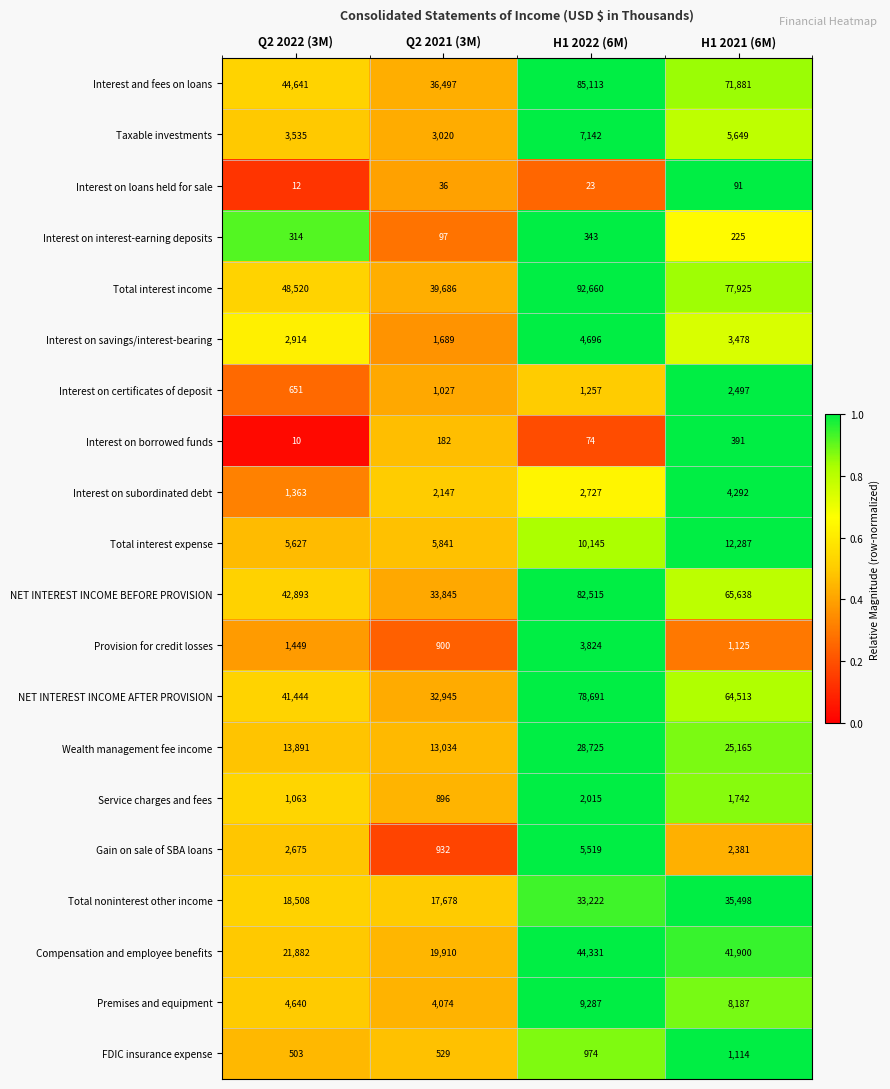

At Q2 2022 (3M), list the series in order from smallest to largest.

Interest on borrowed funds, Interest on loans held for sale, Interest on interest-earning deposits, FDIC insurance expense, Interest on certificates of deposit, Service charges and fees, Interest on subordinated debt, Provision for credit losses, Gain on sale of SBA loans, Interest on savings/interest-bearing, Taxable investments, Premises and equipment, Total interest expense, Wealth management fee income, Total noninterest other income, Compensation and employee benefits, NET INTEREST INCOME AFTER PROVISION, NET INTEREST INCOME BEFORE PROVISION, Interest and fees on loans, Total interest income